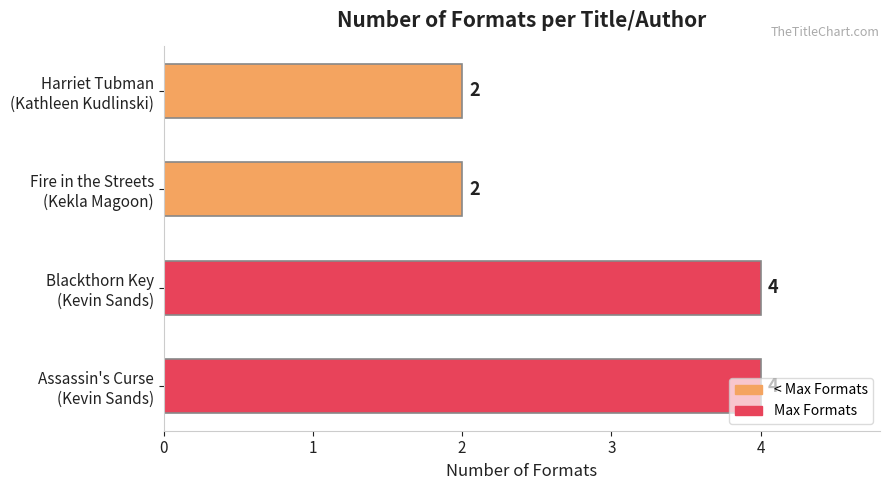

Count the values in the range 2 to 4.

4